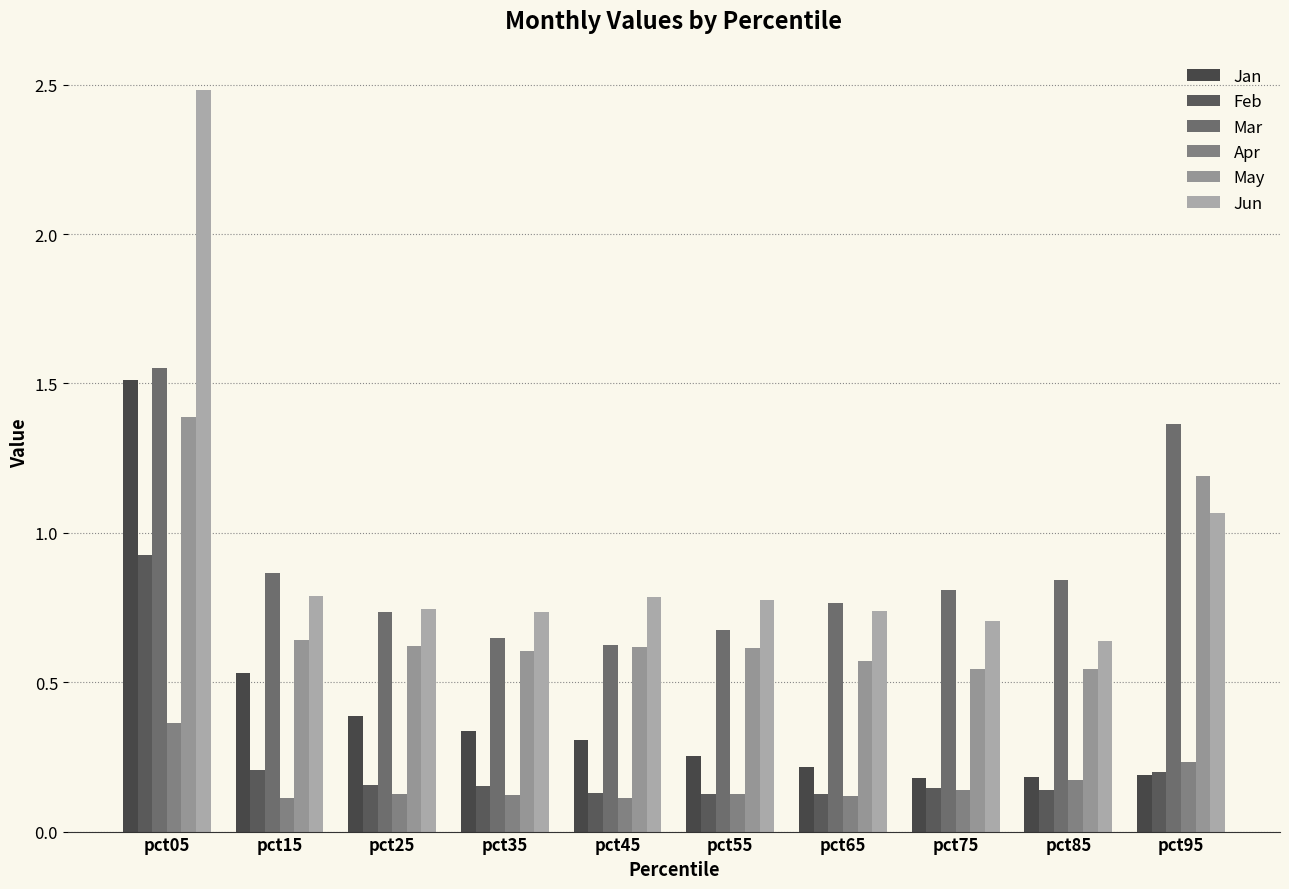

How many groups of bars are there?

10